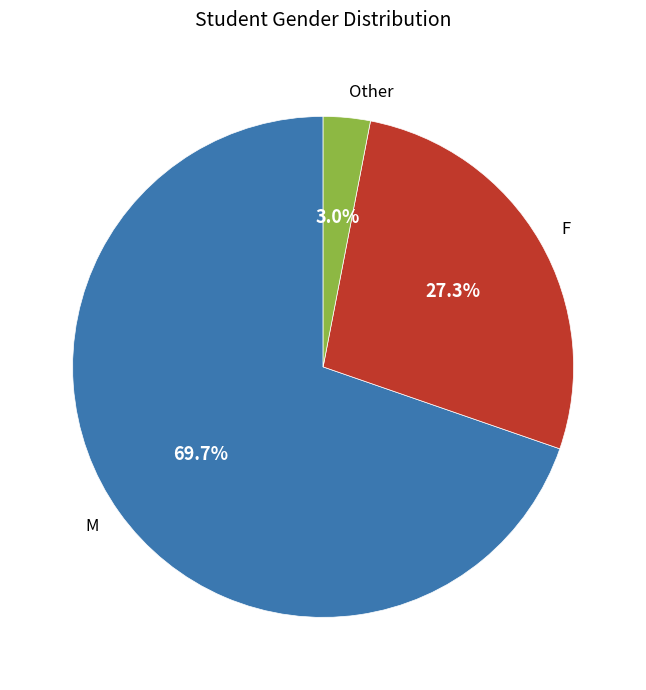

Which category has the smallest portion of the pie?

Other